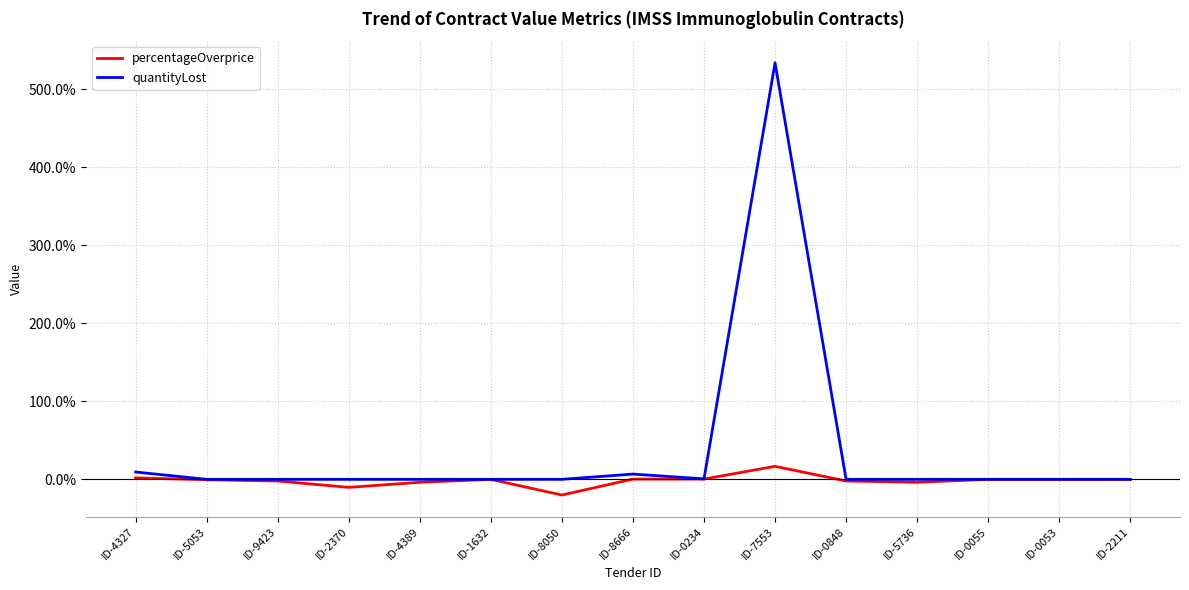

True or false: percentageOverprice and quantityLost intersect in this chart.

False